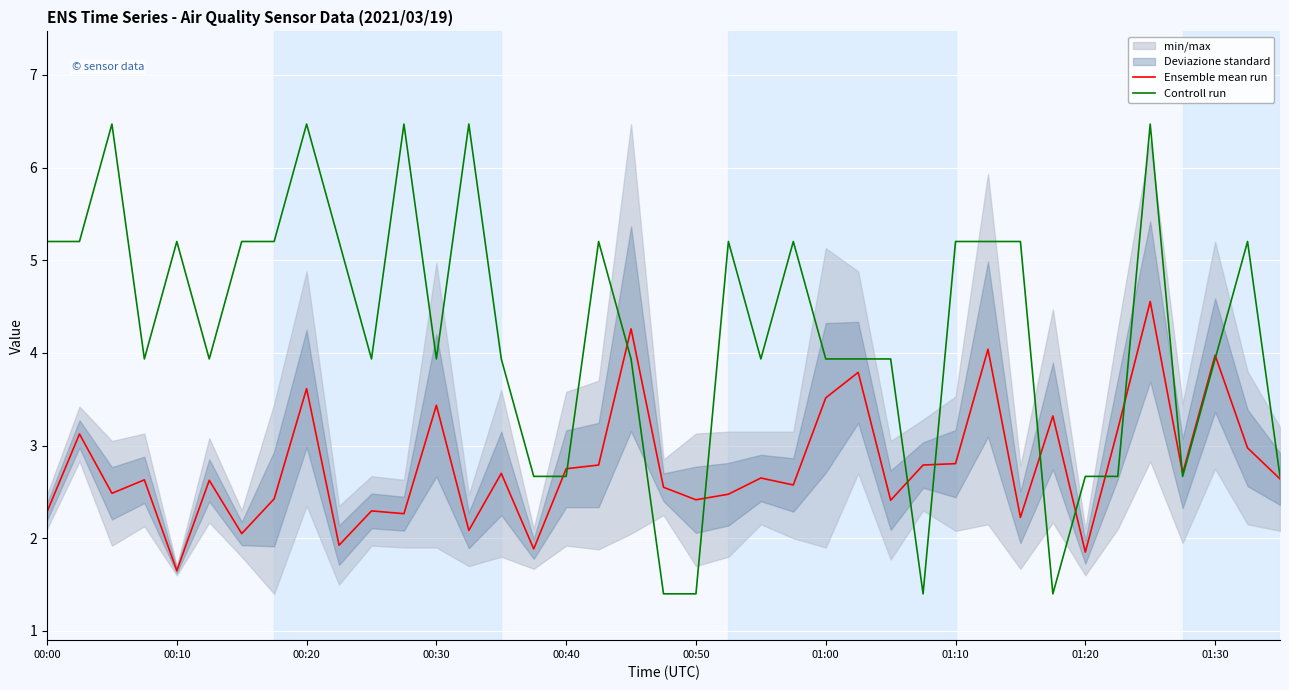

How many lines are shown in the chart?

2